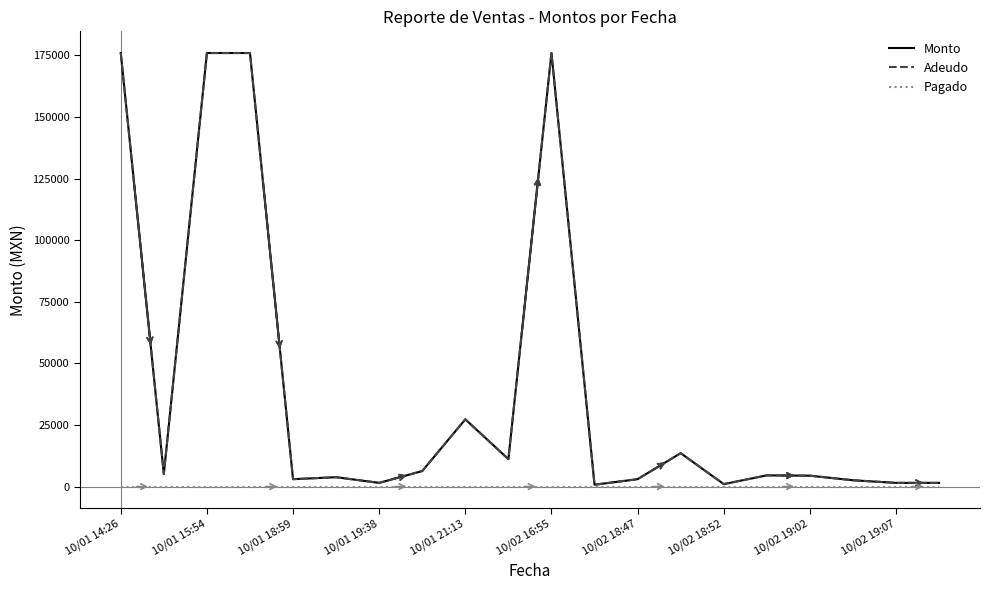

Reading right to left, list all the values displayed in this chart.

Monto: 1500	1500	2560	4420	4550	1000	13560	3000	750	176000	11136	27300	6300	1500	3800	3000	176000	176000	5112	176000
Adeudo: 1500	1500	2560	4420	4550	1000	13560	3000	750	176000	11136	27300	6300	1500	3800	3000	176000	176000	5112	176000
Pagado: 0	0	0	0	0	0	0	0	0	0	0	0	0	0	0	0	0	0	0	0